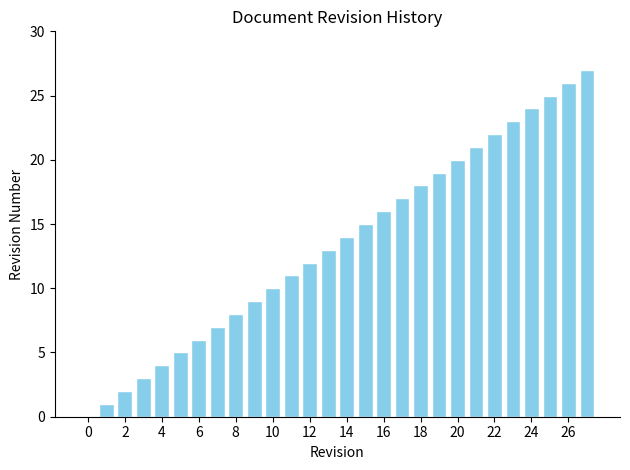

How many positive values are there?

27